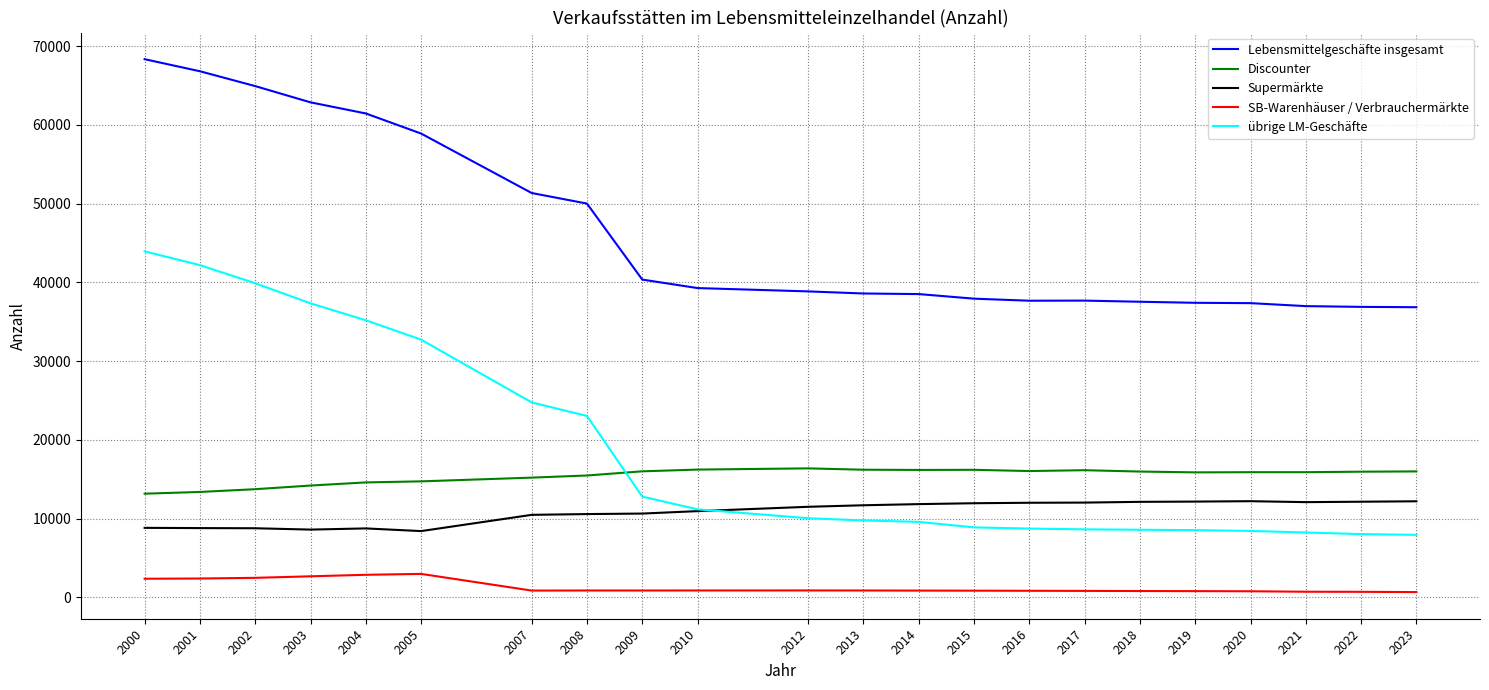

What is the total value across all series at 2005?

117820